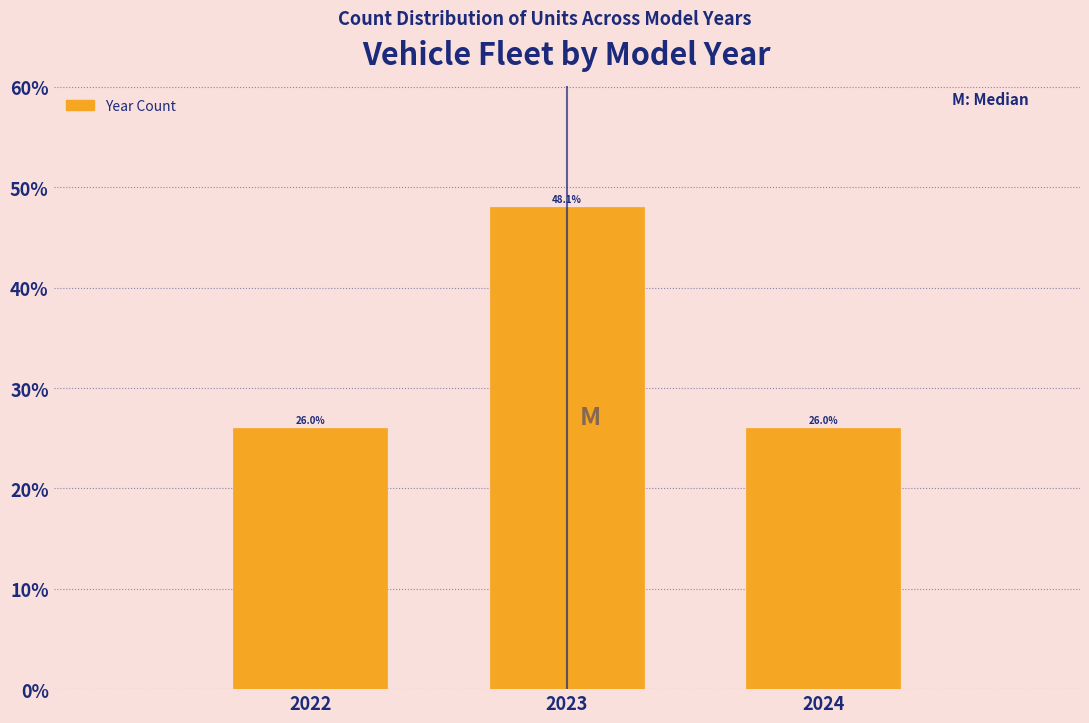

Reading left to right, transcribe all the data shown in this chart.

2022=26.0	2023=48.1	2024=26.0